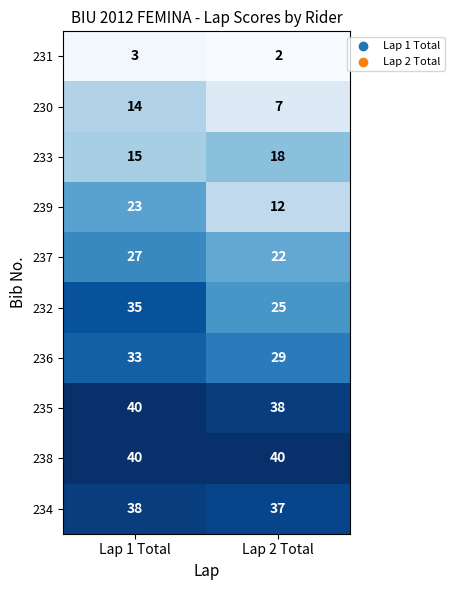

The 232 series shows 25 at Lap 2 Total. True or false?

True